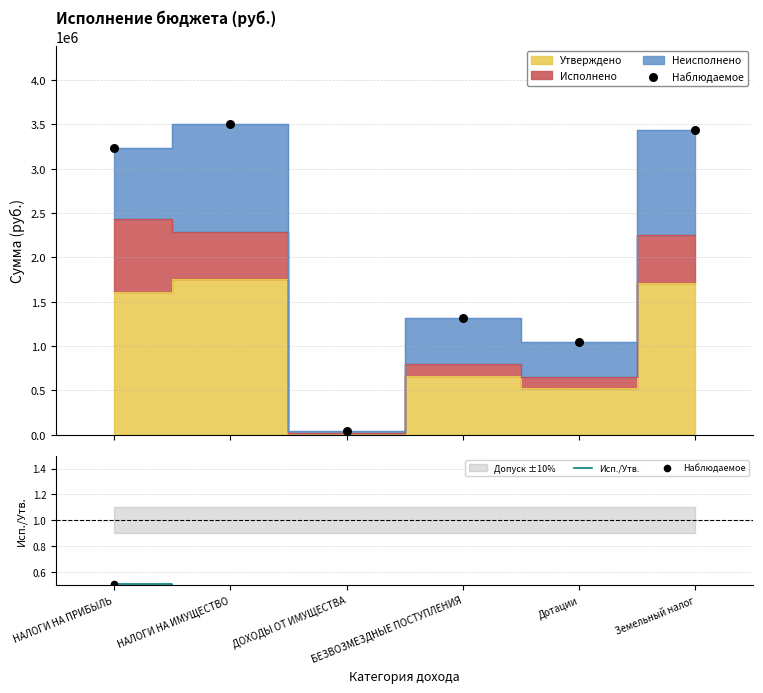

At how many categories does at least one series exceed 0?

6